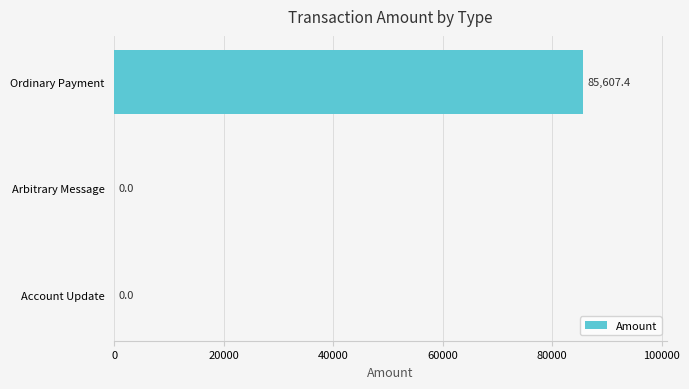

What is the sum of all values?

85607.4